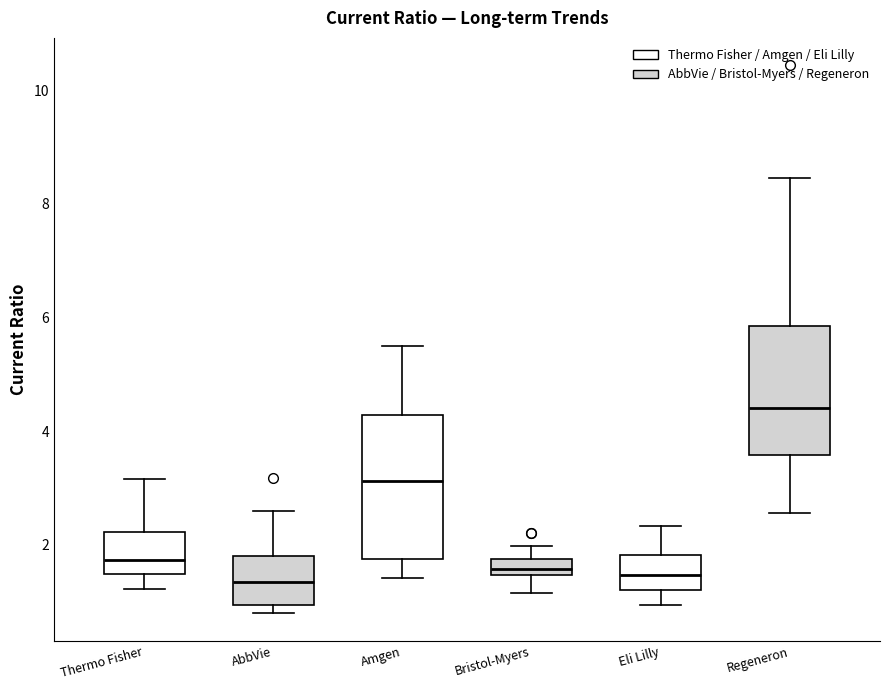

Which box is the tallest, from its lower edge to its upper edge?

Amgen